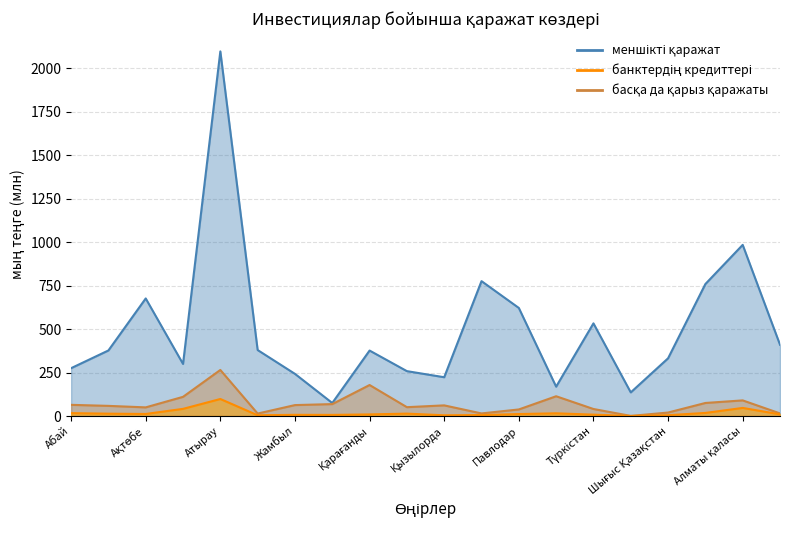

Which series has the largest total across all categories?

меншікті қаражат